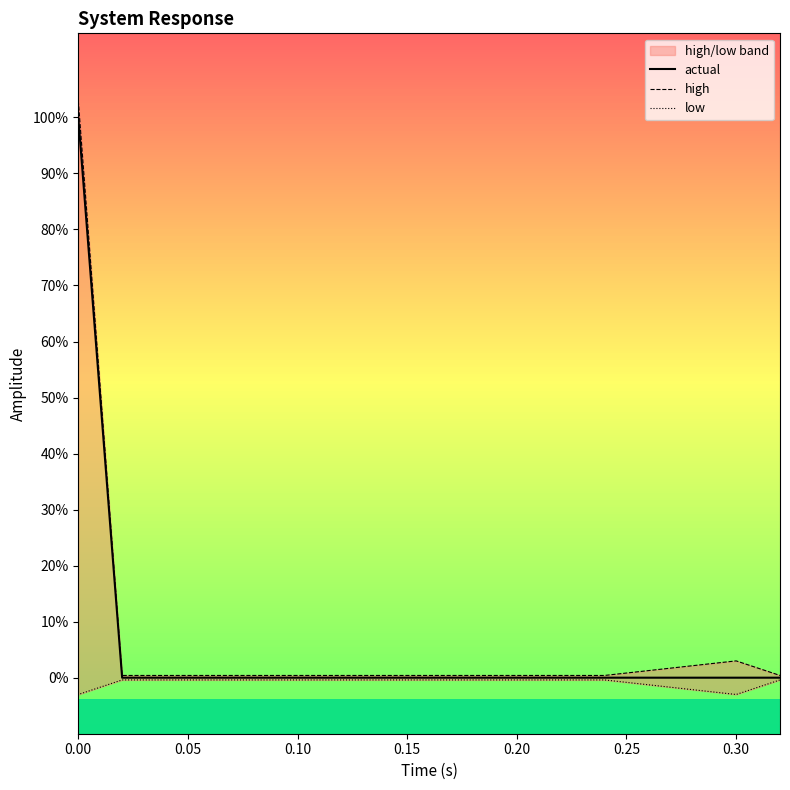

True or false: low and high cross at least once.

False